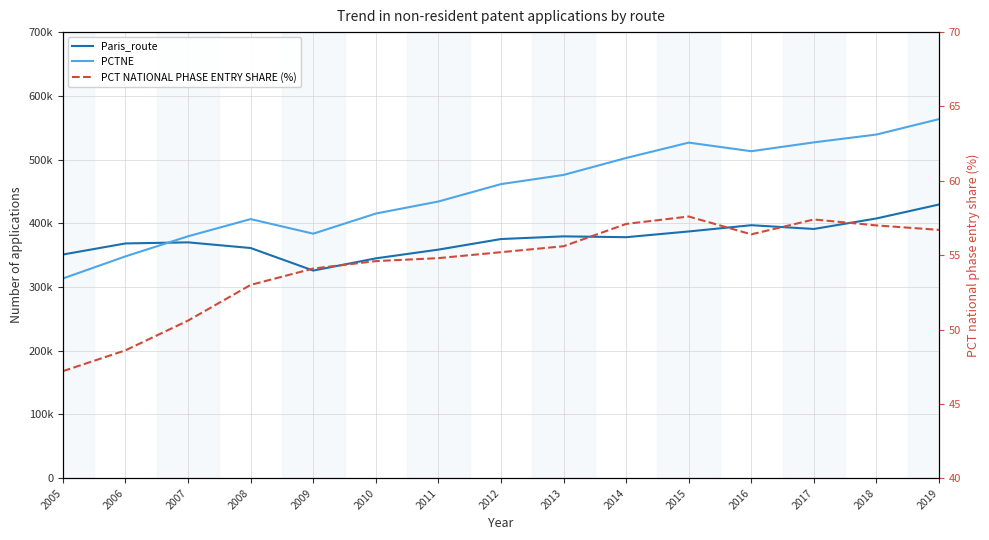

What is the difference between the second highest and second lowest values in the Paris_route series?

62600.0